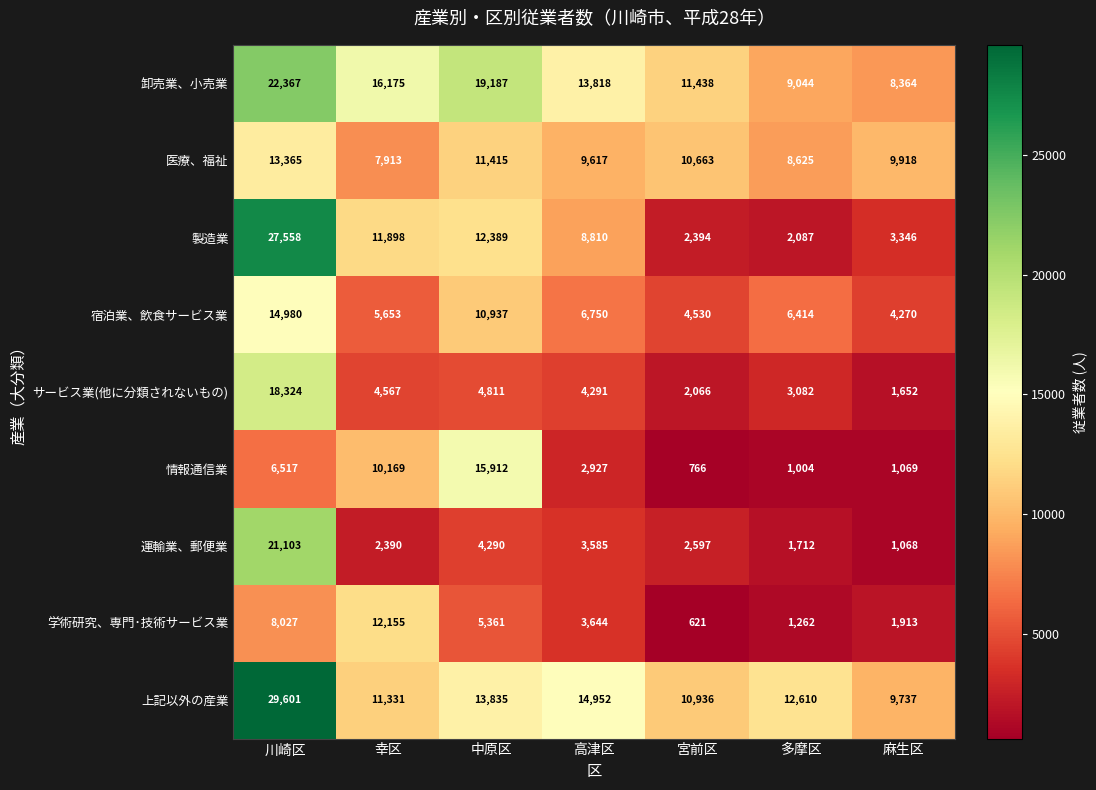

Which label corresponds to the largest value in the chart?

川崎区